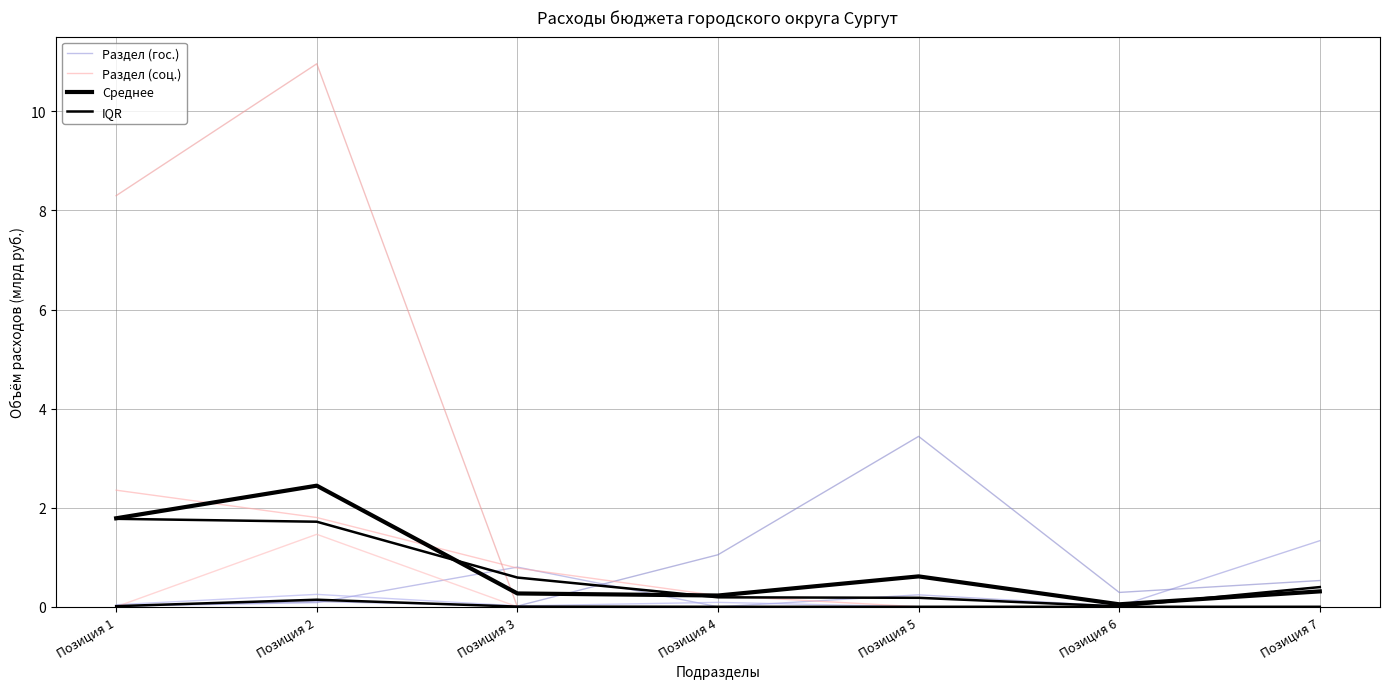

What is the highest value of the Среднее series?

2.4